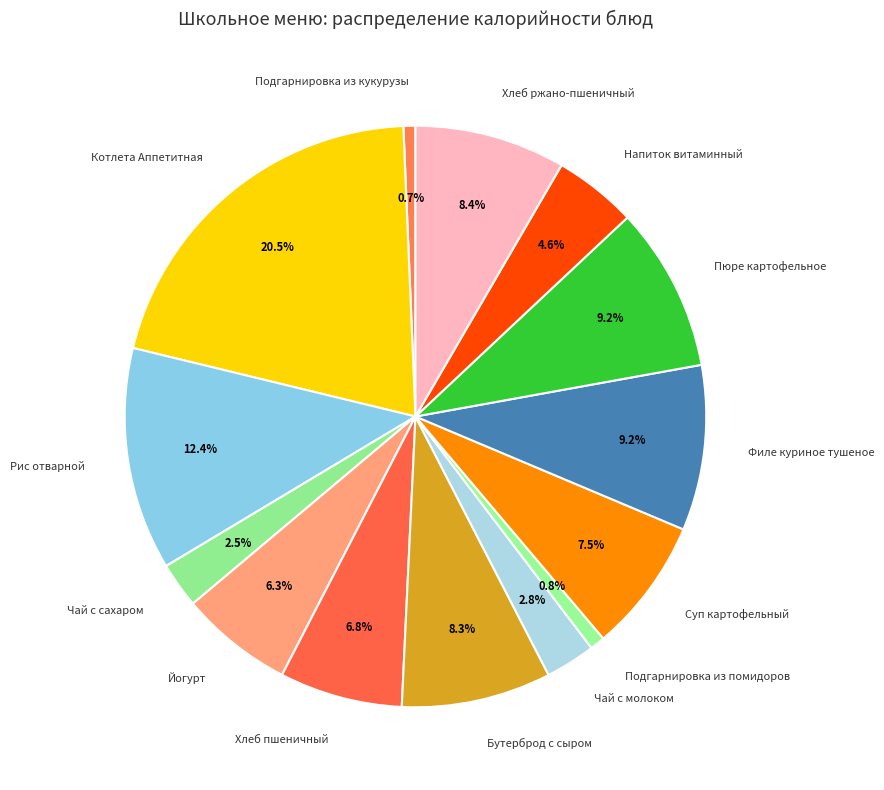

Does Филе куриное тушеное represent more than half of the total?

No